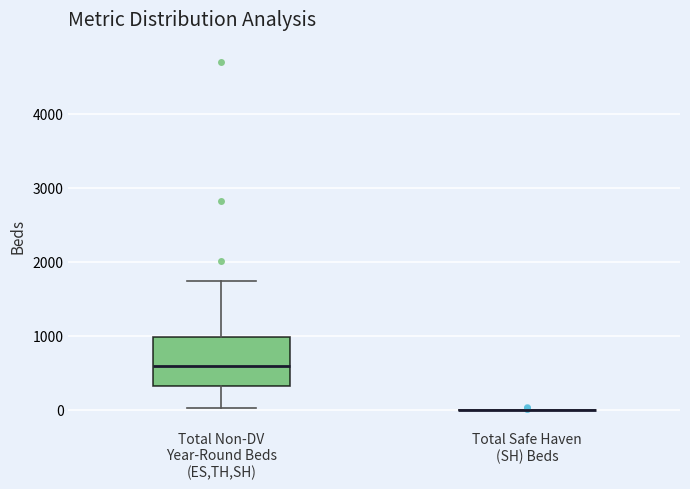

Reading left to right, read every box against the y-axis: the position of its median line, the range the box covers, and the ends of its whiskers. The values are not printed on the chart, so give them approximately, as read against the axis.

Total Non-DV Year-Round Beds (ES,TH,SH): median 600, box 300 to 1000, whiskers 0 to 1700
Total Safe Haven (SH) Beds: box collapsed to a line at 0, whiskers 0 to 0